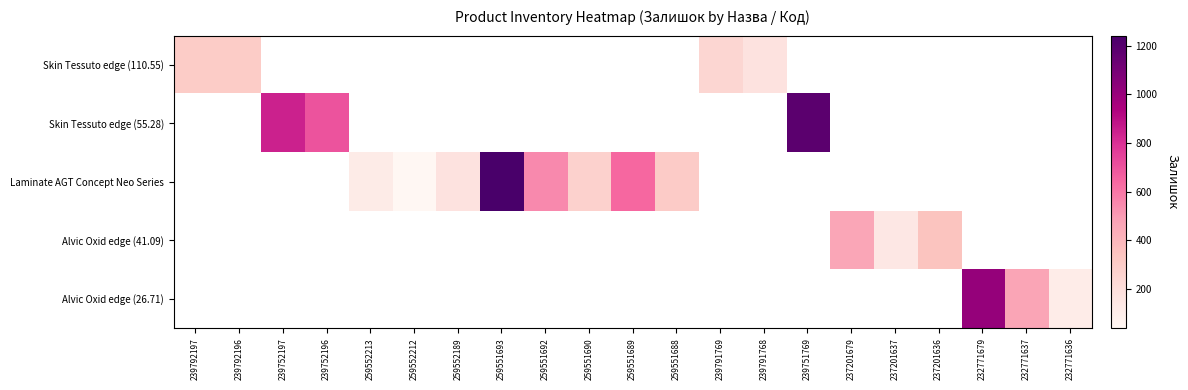

At how many categories does at least one series exceed 1230?

1